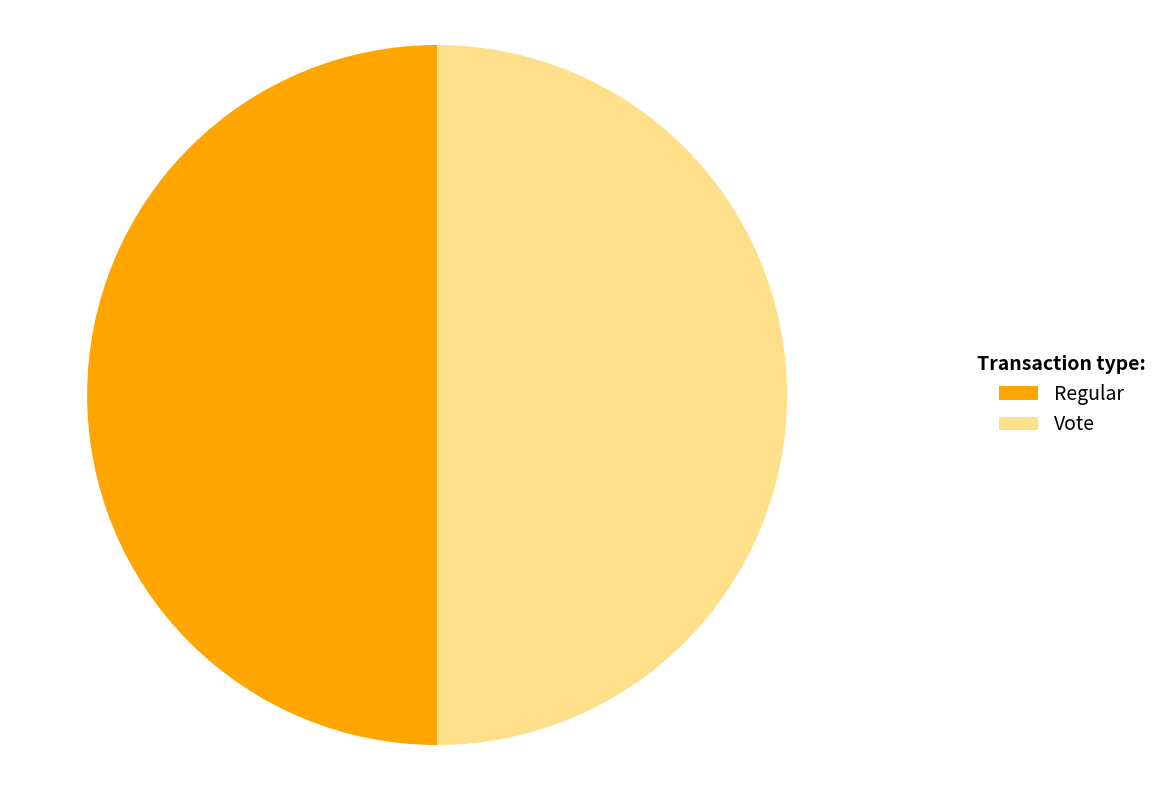

The Regular slice represents 50% of the pie. True or false?

True